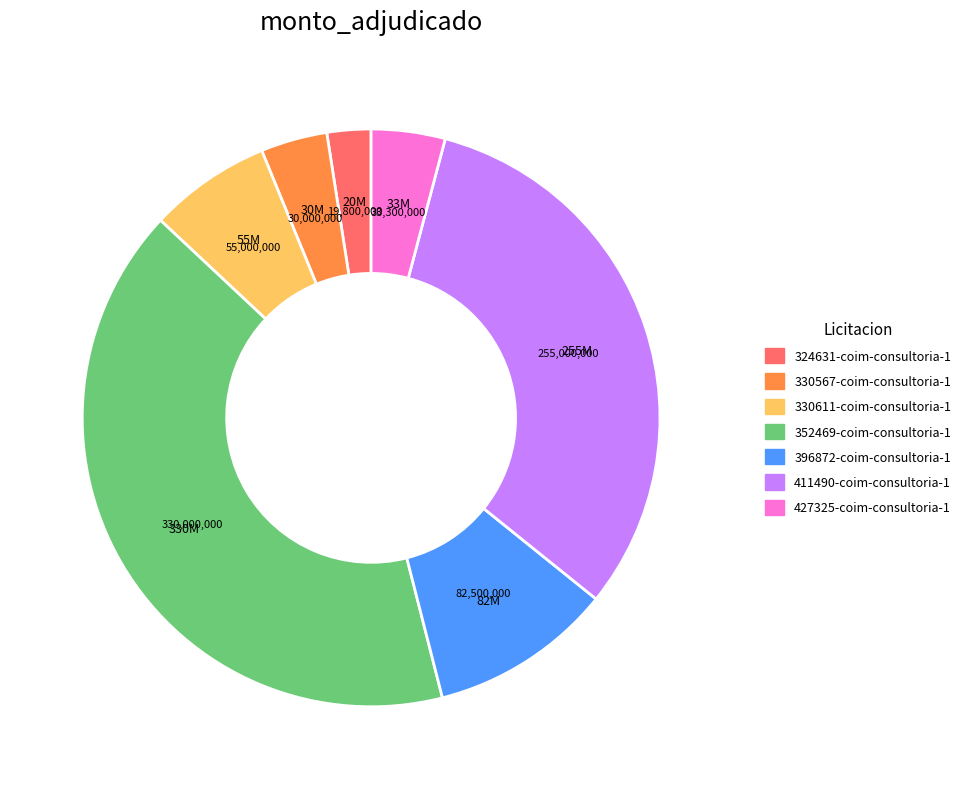

Combined, do 411490-coim-consultoria-1 and 396872-coim-consultoria-1 account for over 50%?

No